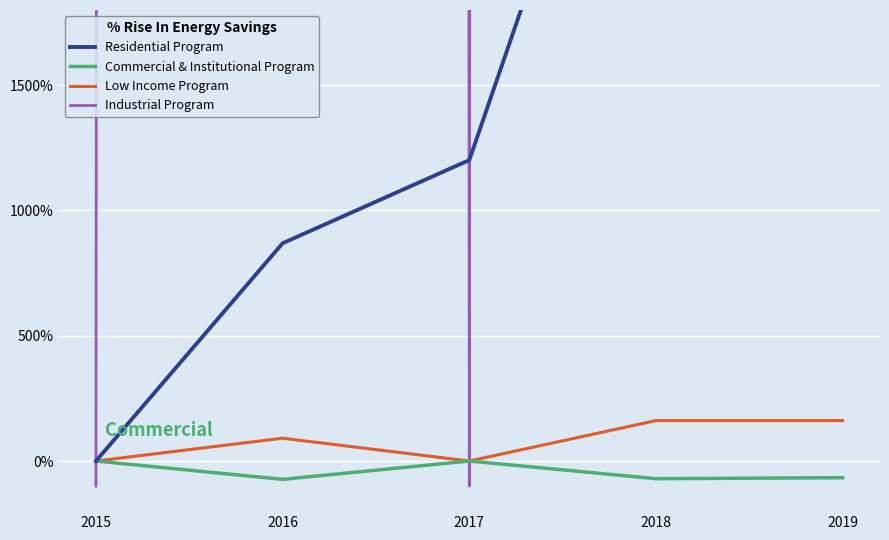

Between 2017 and 2019, which series saw the biggest shift?

Industrial Program